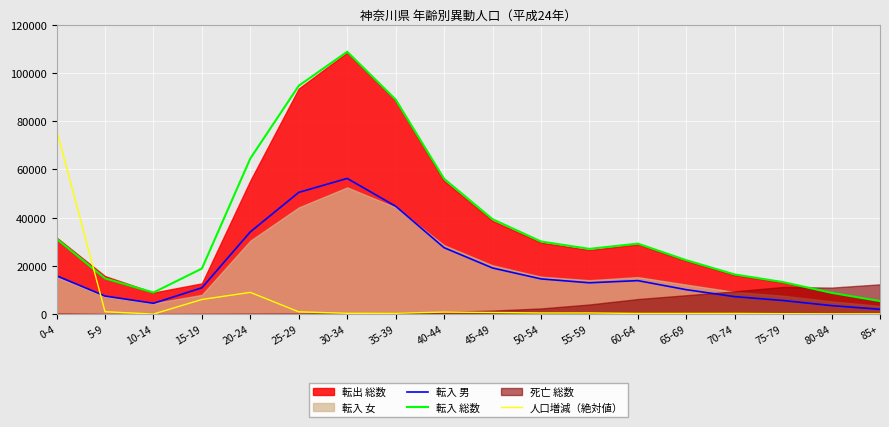

How many interior local valleys does the 転入 総数 series have?

2